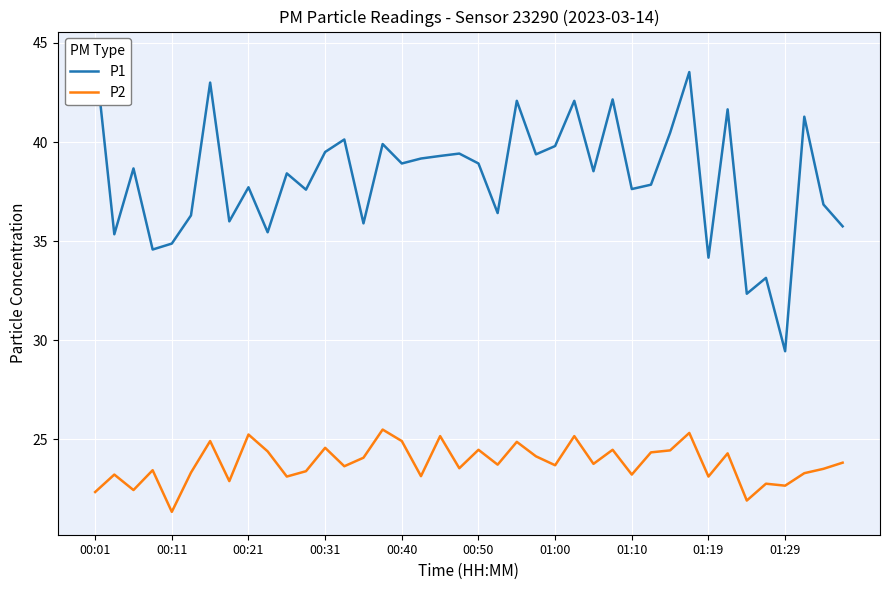

True or false: P2 has a value of 24.5 at 00:50.

True